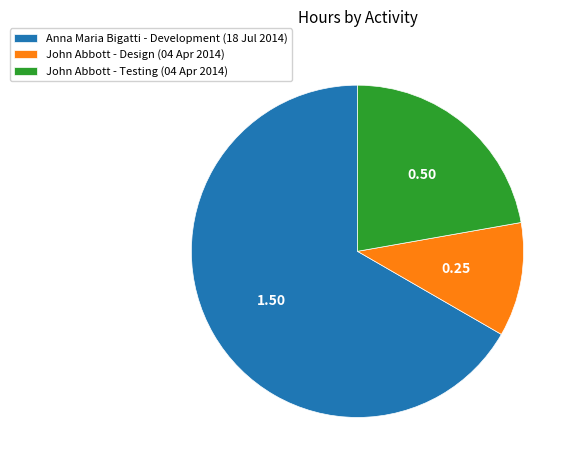

Which slice is the largest?

Anna Maria Bigatti - Development (18 Jul 2014)